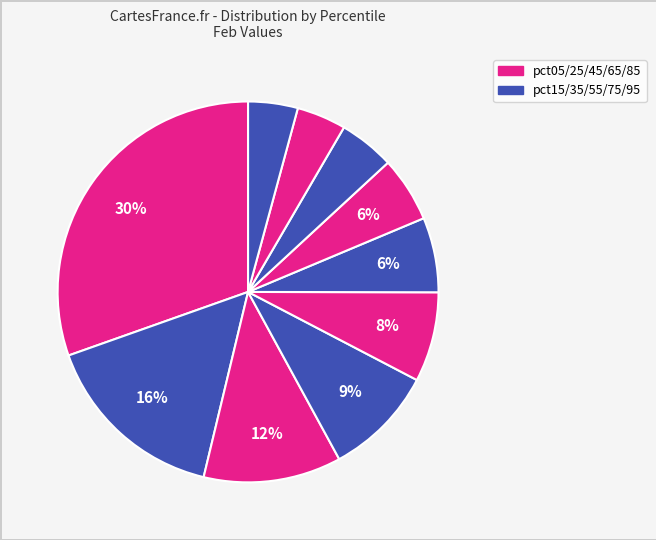

Rank the categories by value from highest to lowest.

pct05, pct15, pct25, pct35, pct45, pct55, pct65, pct75, pct95, pct85